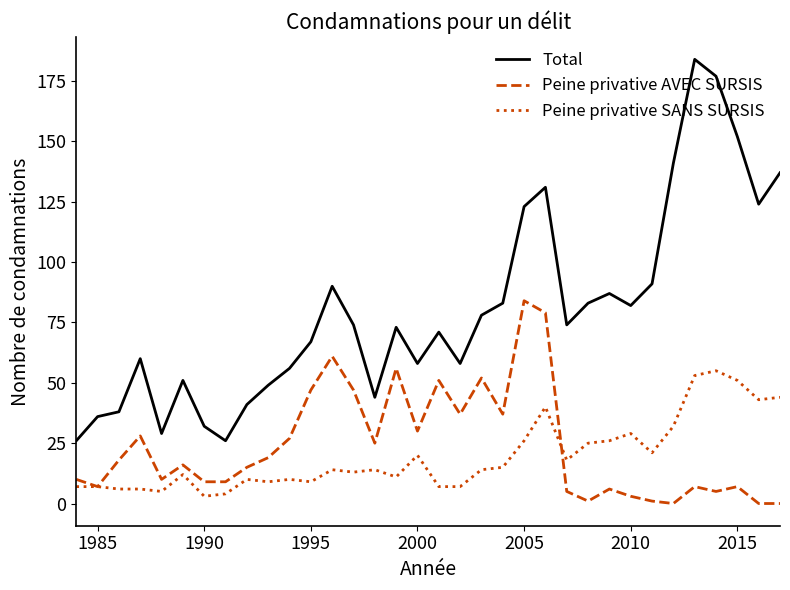

How many distinct data groups are displayed?

3